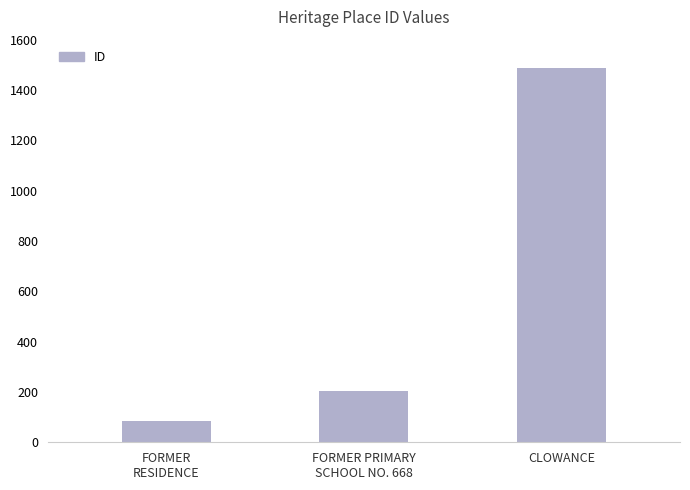

What is the sum of all values?

1774